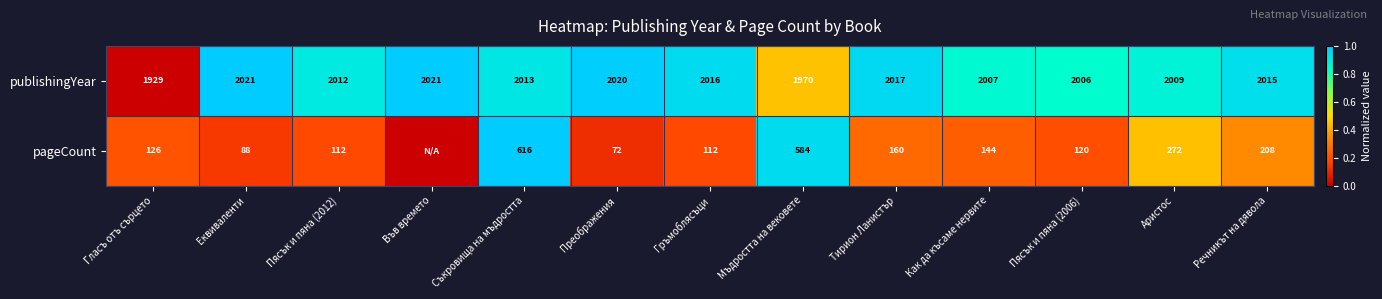

Between Гласъ отъ сърцето and Еквиваленти, which series saw the biggest shift?

publishingYear